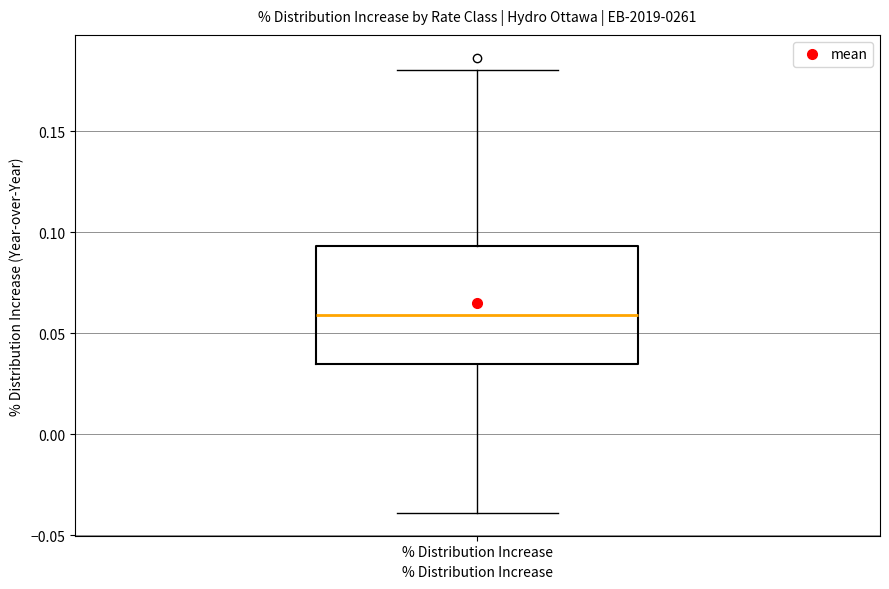

Transcribe this box plot: give where the median line is, the range the box spans, and where the two whiskers end, as read against the y-axis. The values are not printed on the chart, so give them approximately, as read against the axis.

median 0.060, box 0.035 to 0.095, whiskers -0.040 to 0.180